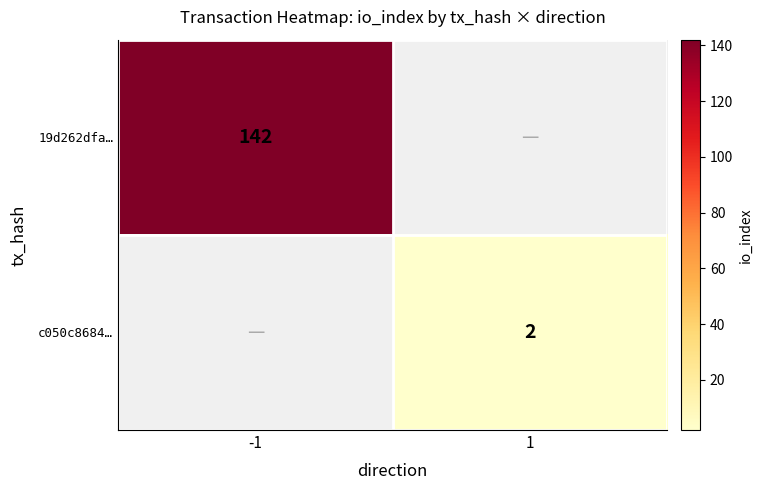

True or false: 19d262dfa… has a value of 142 at -1.

True